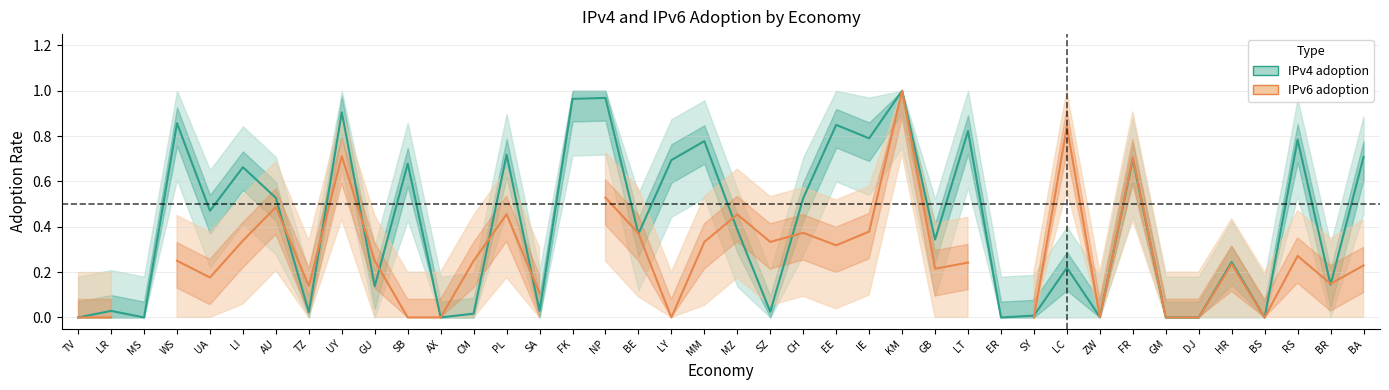

What is the average value?

0.4